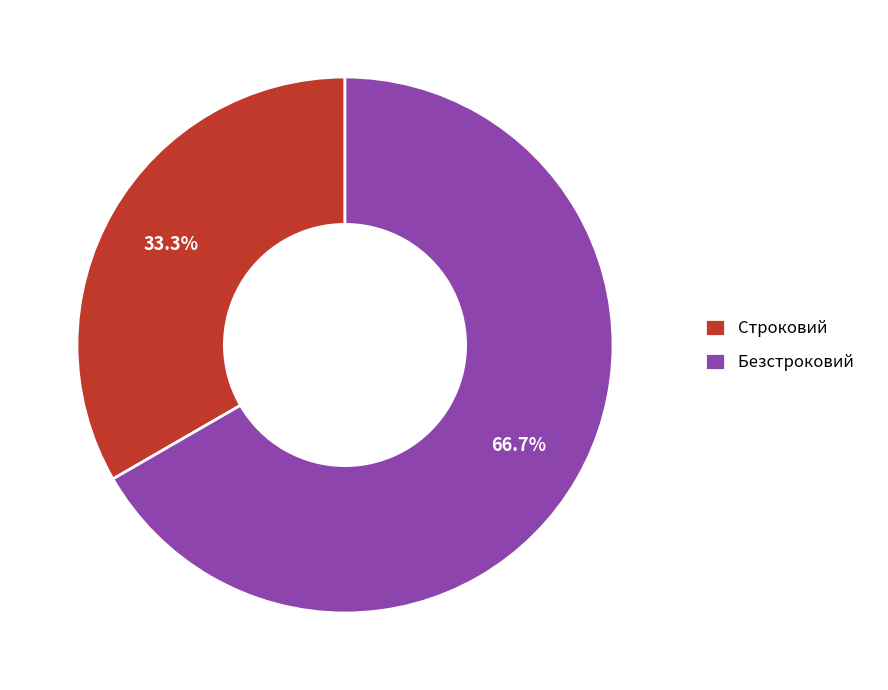

Is there a majority slice in this chart?

Yes